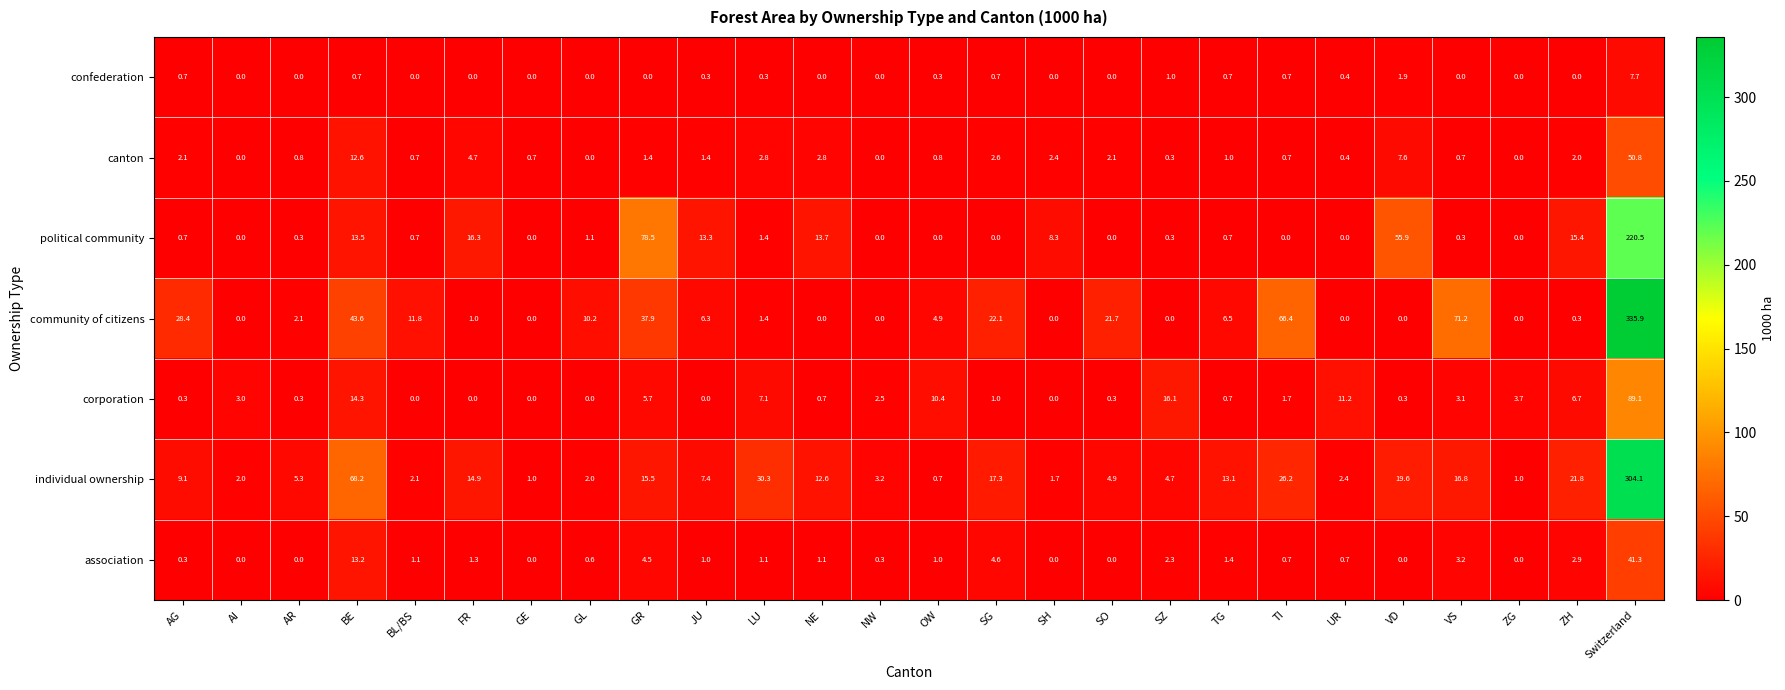

What is the maximum value for association?

41.3